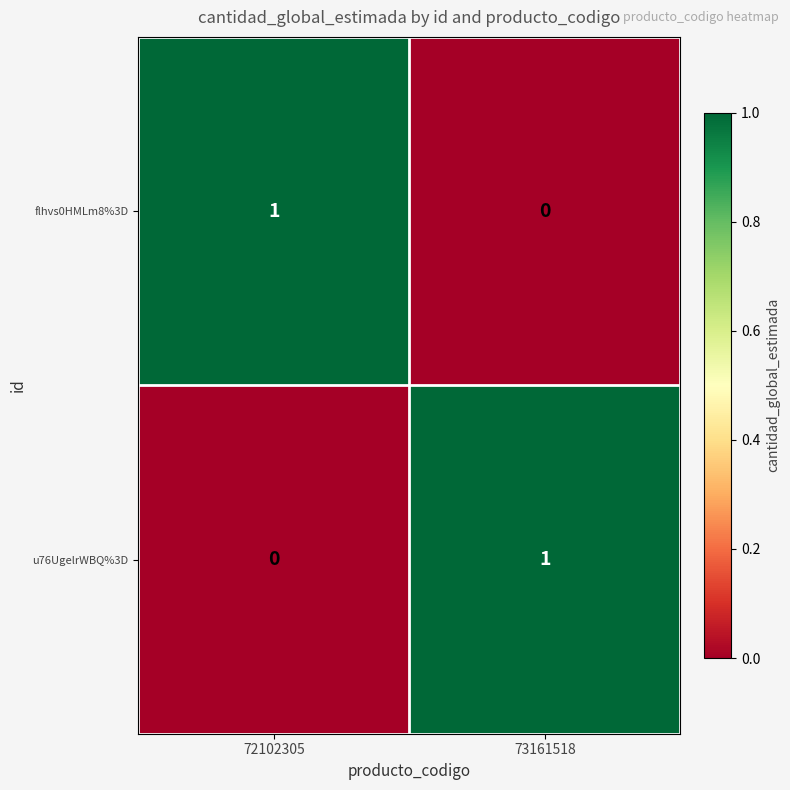

How many categories are shown in the chart?

2